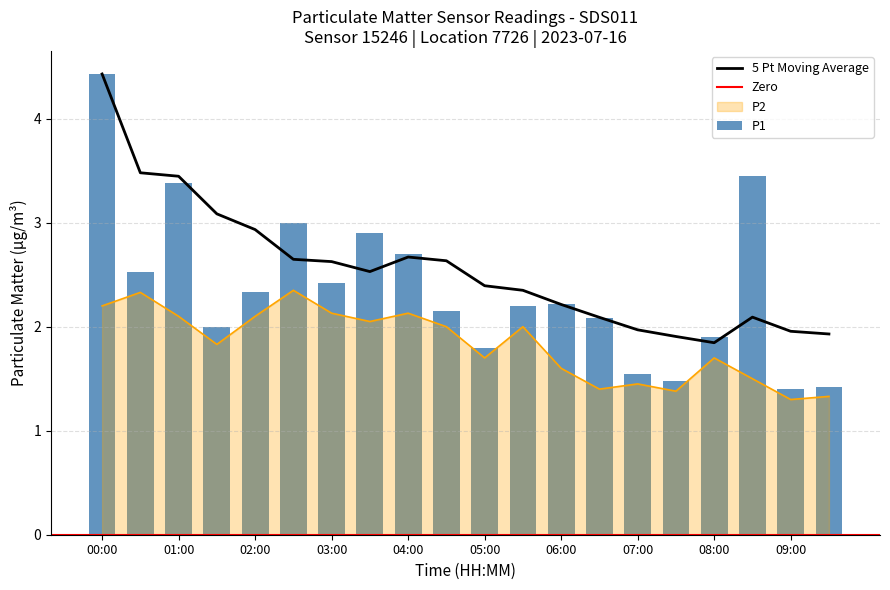

How many bars are there in total?

40